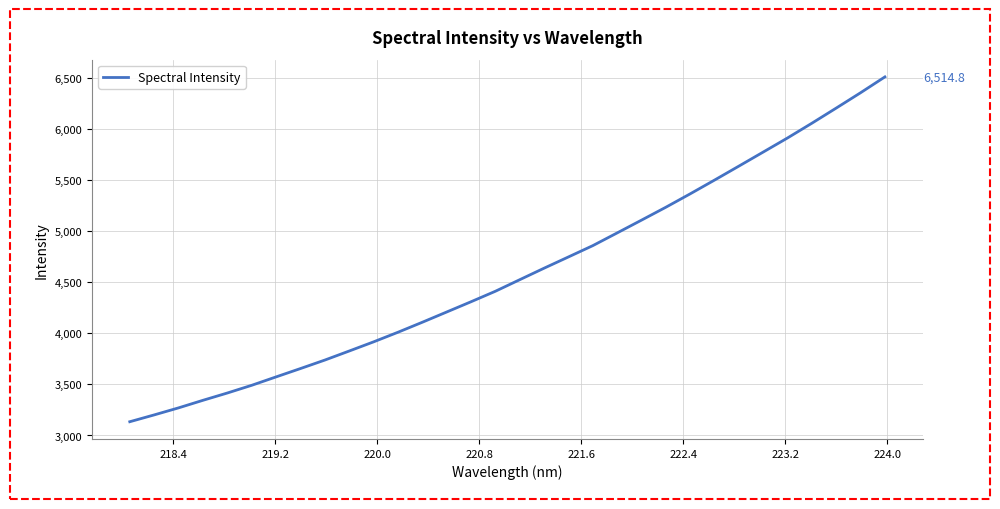

What is the smallest value displayed?

3134.7